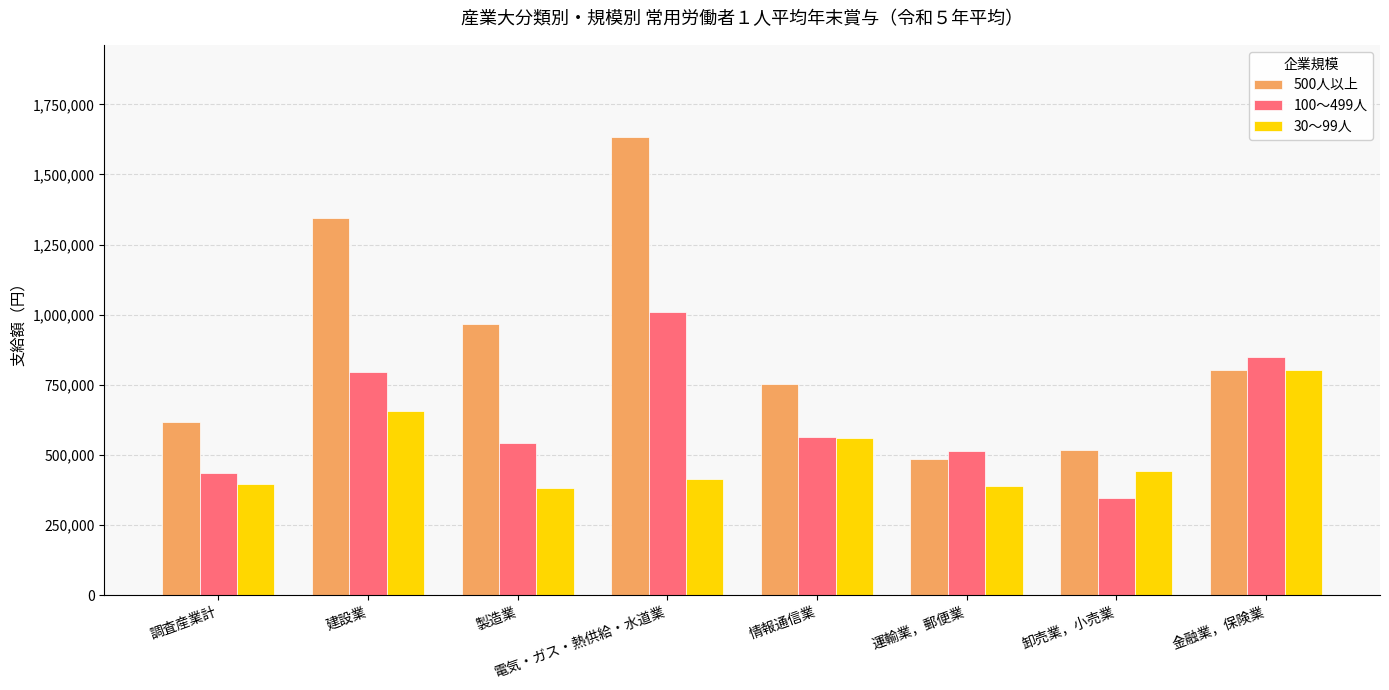

List the series in order of their overall mean, highest first.

500人以上, 100～499人, 30～99人